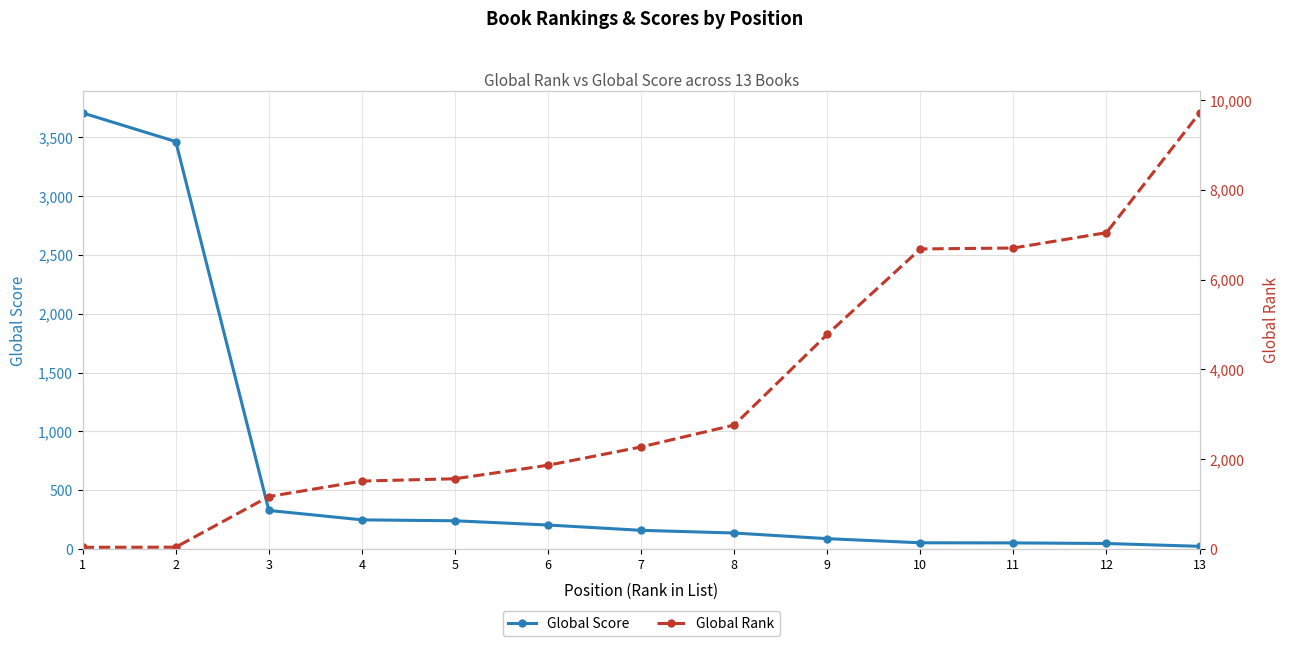

How many lines are shown in the chart?

2